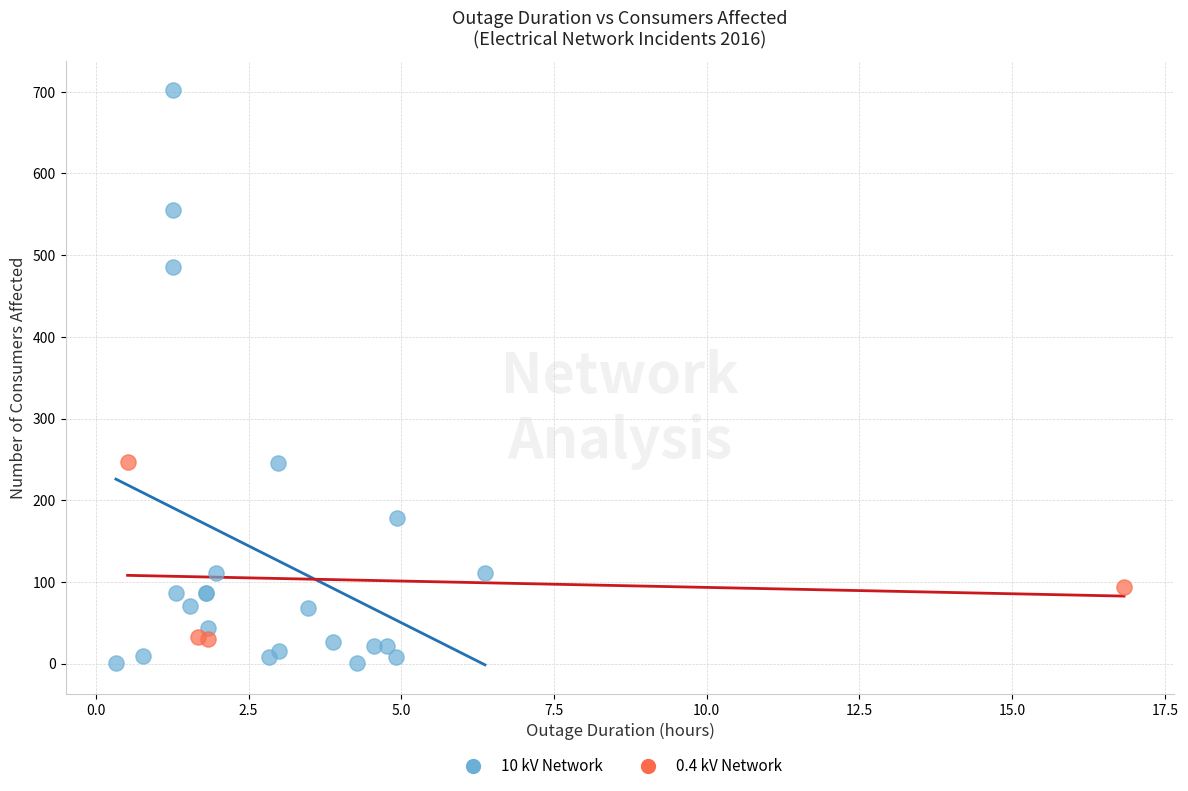

What are all the series names shown in the legend?

10 kV Network, 0.4 kV Network